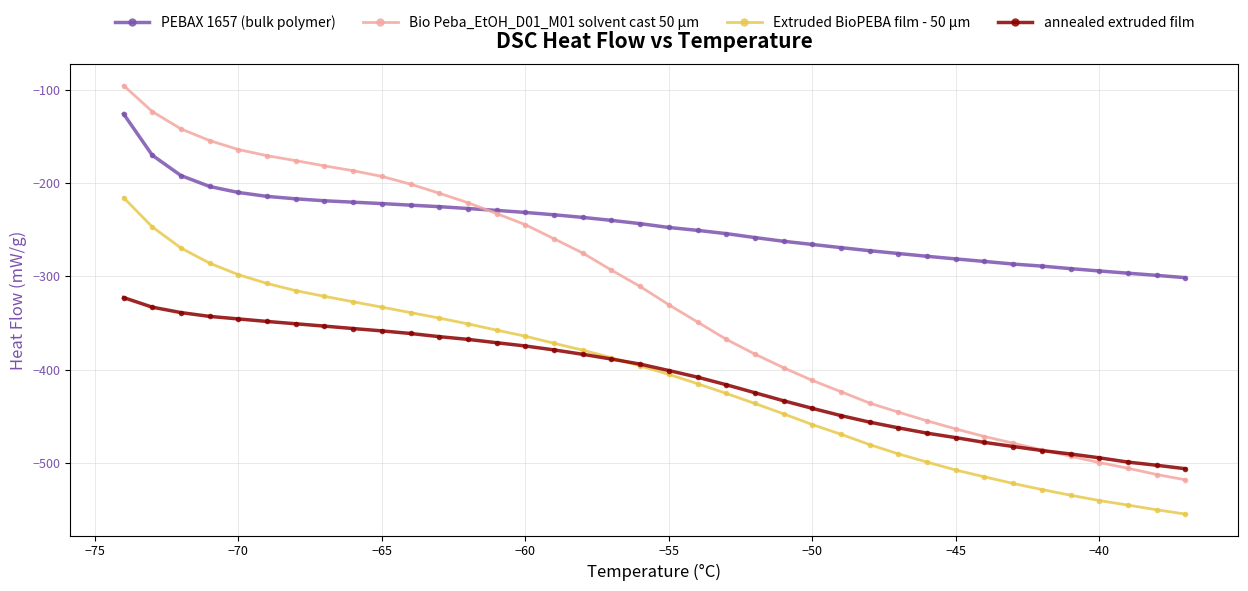

What is the highest value of the Extruded BioPEBA film - 50 µm series?

-215.8